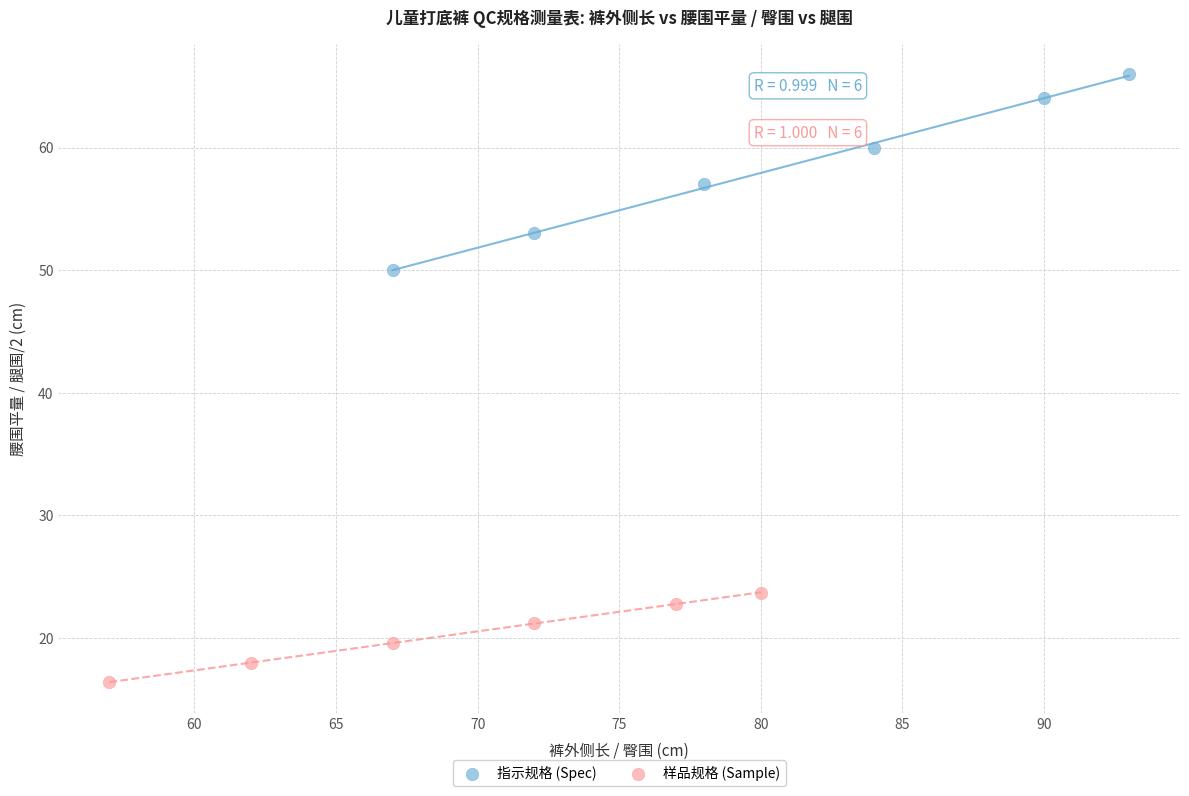

Which series reaches the minimum Y coordinate?

样品规格 (Sample)